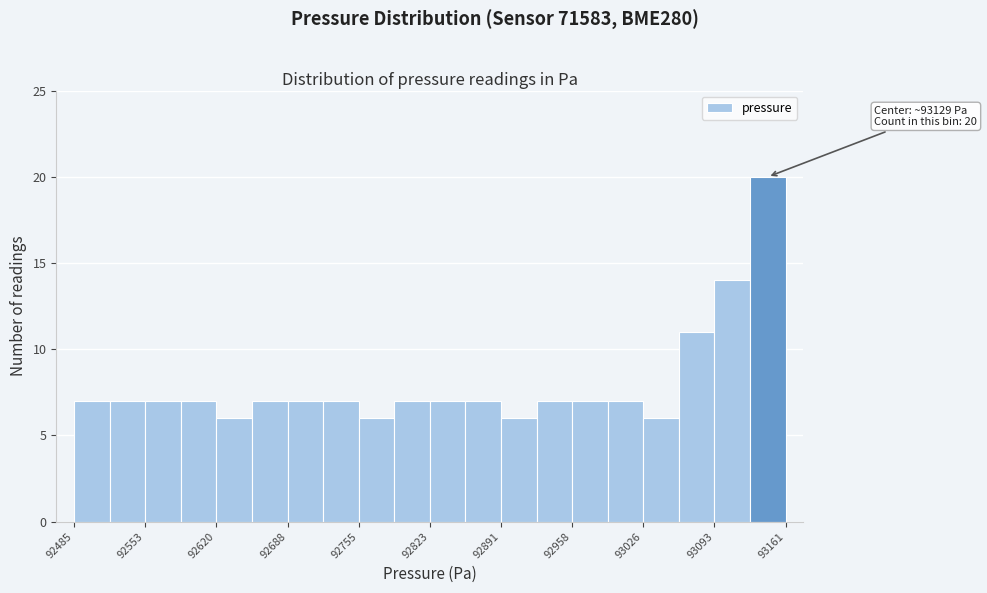

Around what value on the x-axis is the tallest bar? Give the approximate position of its centre, as read against the axis.

93140